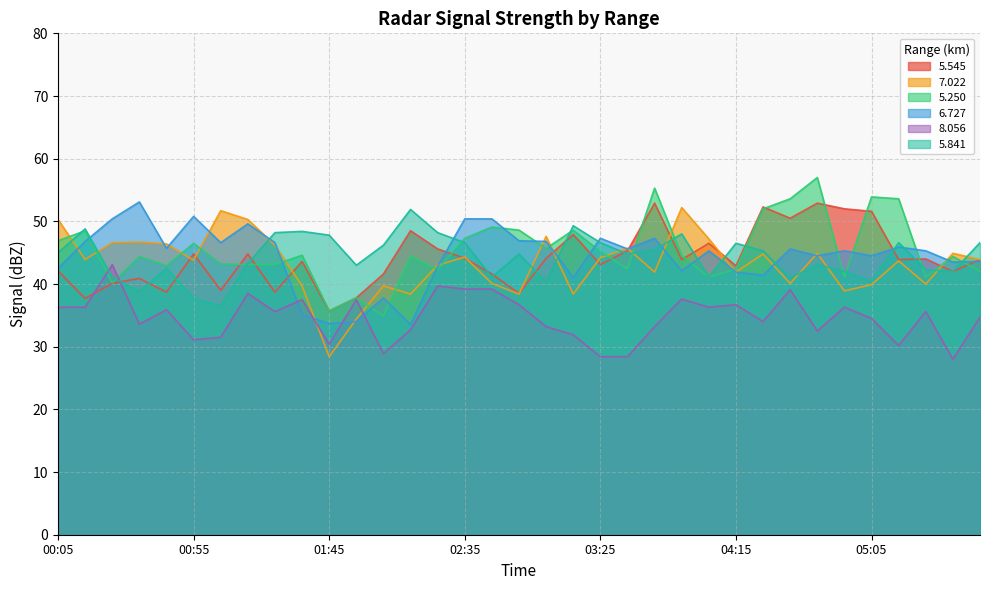

How many data points in   5.841 are less than 44?

16